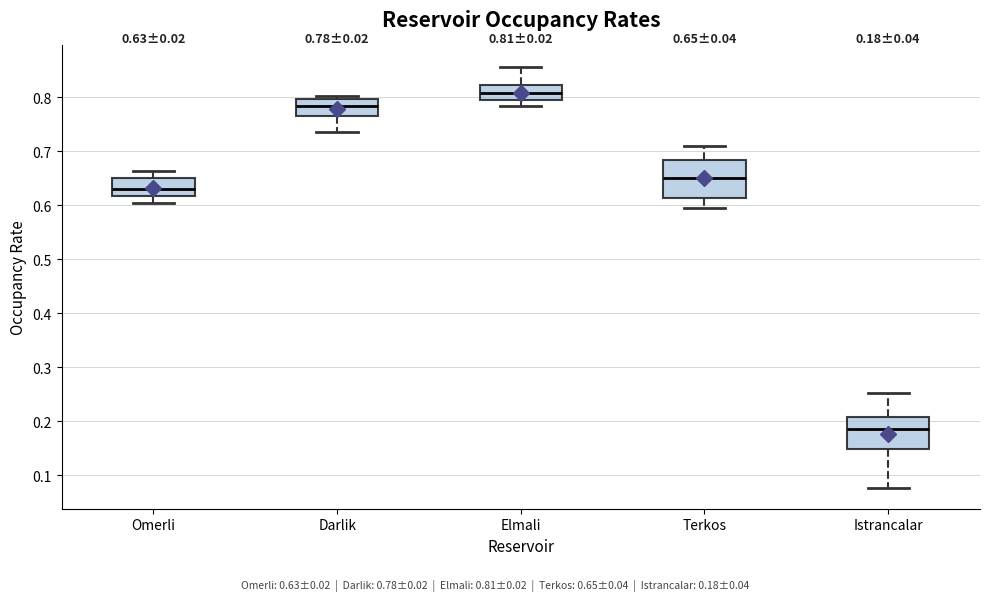

Which box is the tallest, from its lower edge to its upper edge?

Terkos